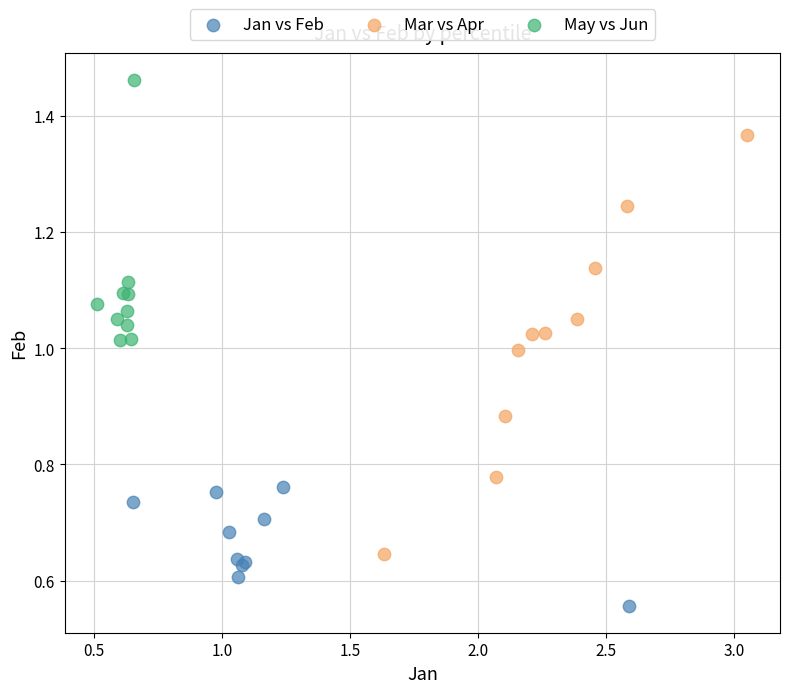

What are all the series names shown in the legend?

Jan vs Feb, Mar vs Apr, May vs Jun